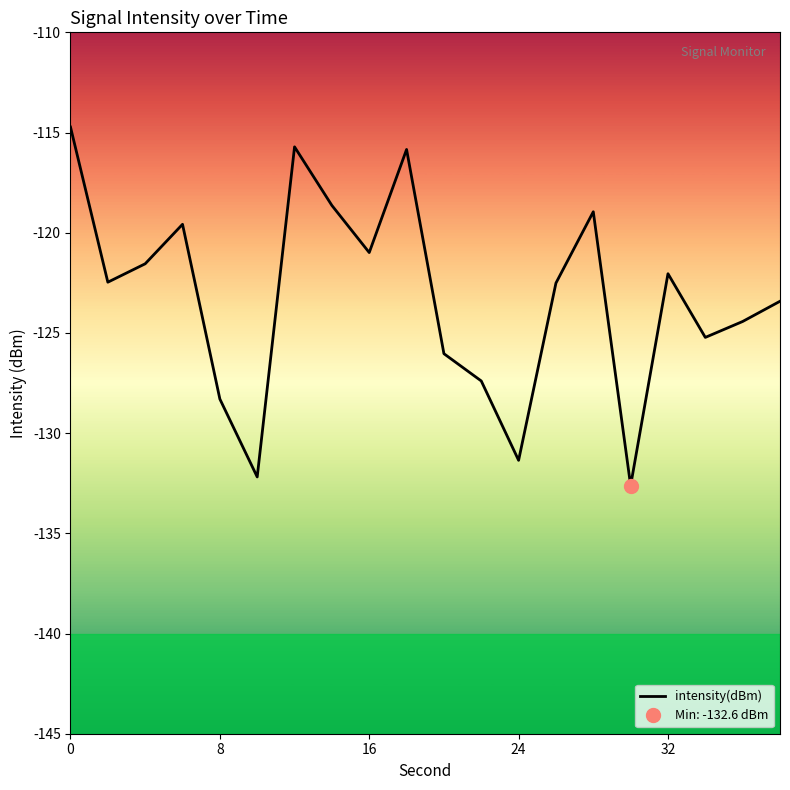

What is the highest value of the intensity(dBm) series?

-114.7